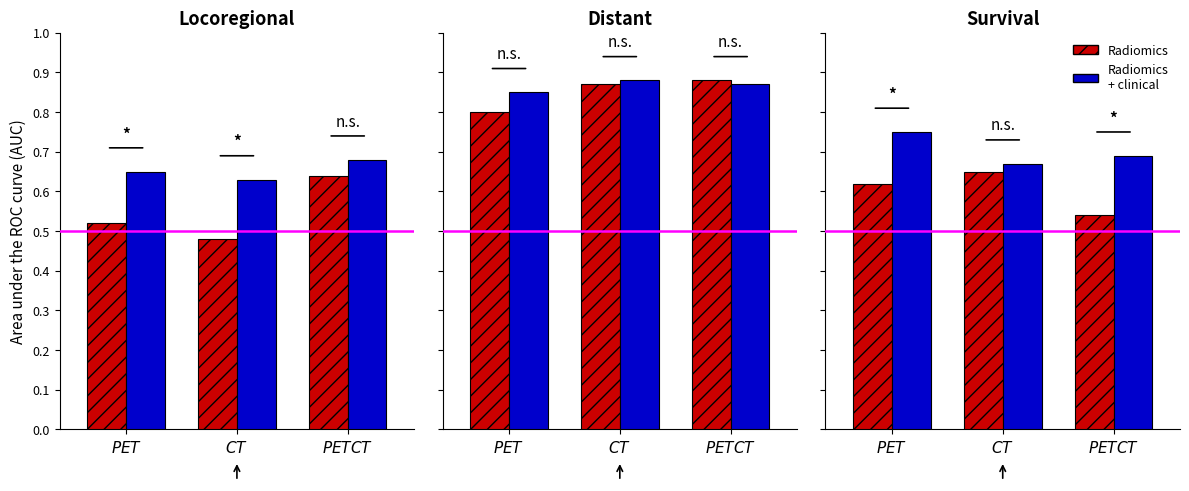

Which series has the largest total across all categories?

Radiomics + clinical